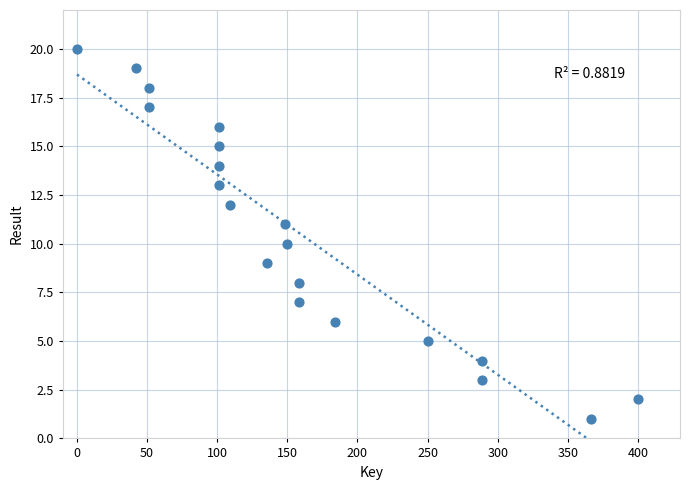

How many data points are displayed?

20